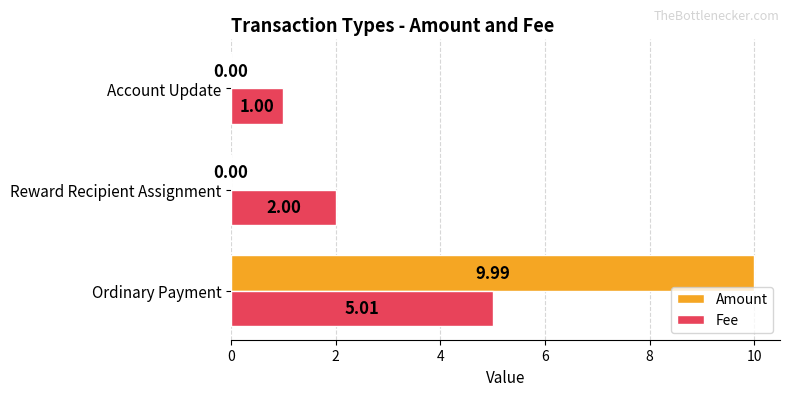

Which series changed the most between Ordinary Payment and Reward Recipient Assignment?

Amount